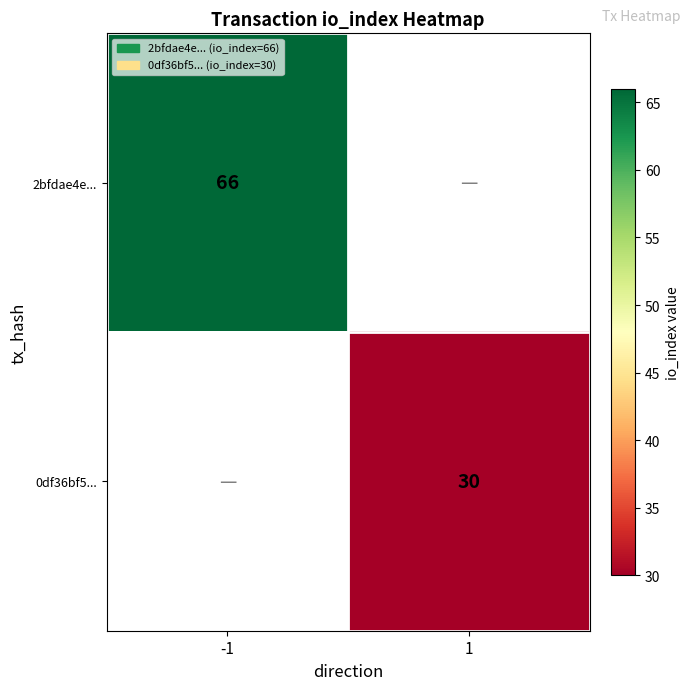

The value of 0df36bf5... at 1 is 52. True or false?

False